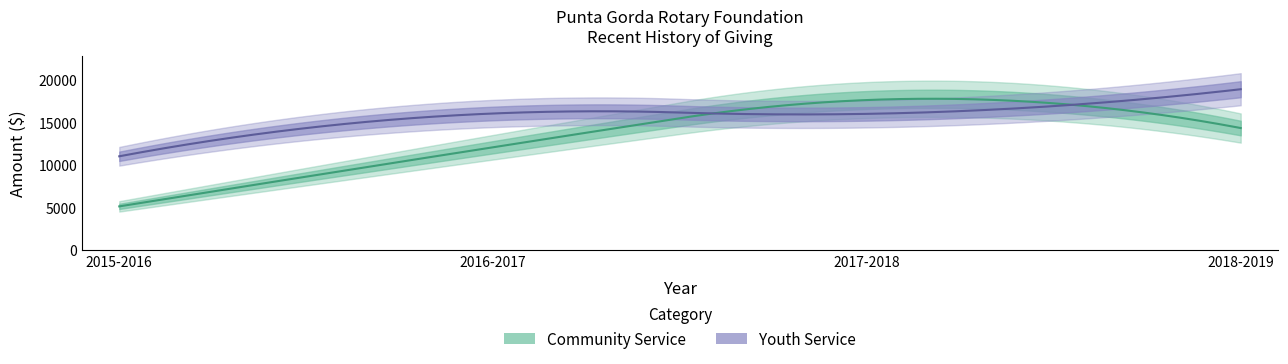

What is the value of the Youth Service point at the 1st from the left?

10988.5